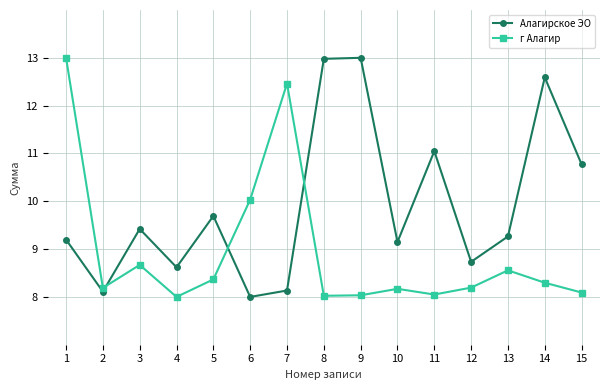

Rank the series by their average value, from lowest to highest.

г Алагир, Алагирское ЭО